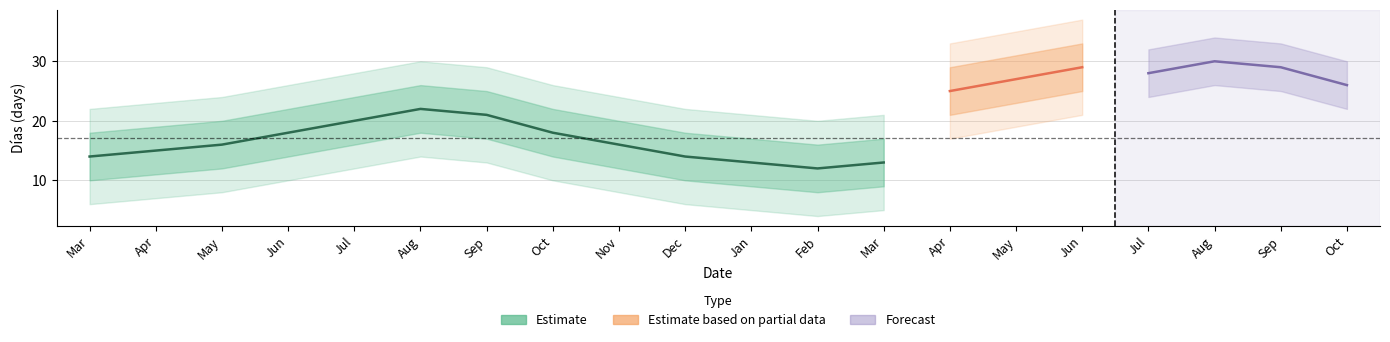

How many data points does each series have?

20